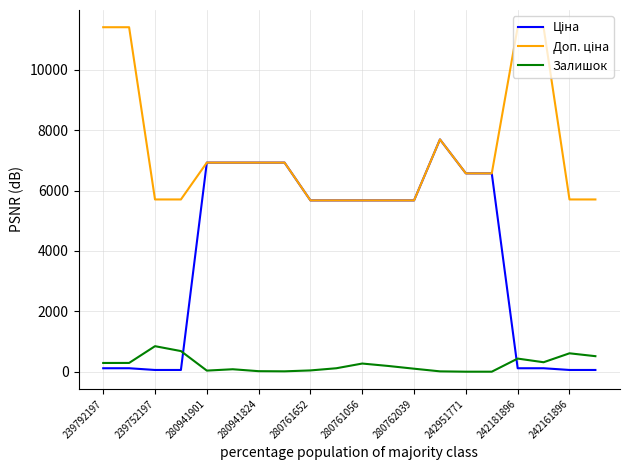

True or false: Доп. ціна and Залишок intersect in this chart.

False